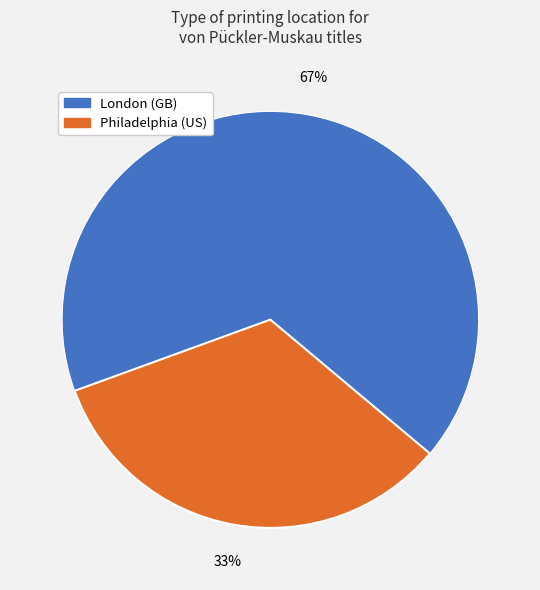

To the nearest percent, what is the average slice percentage?

50%